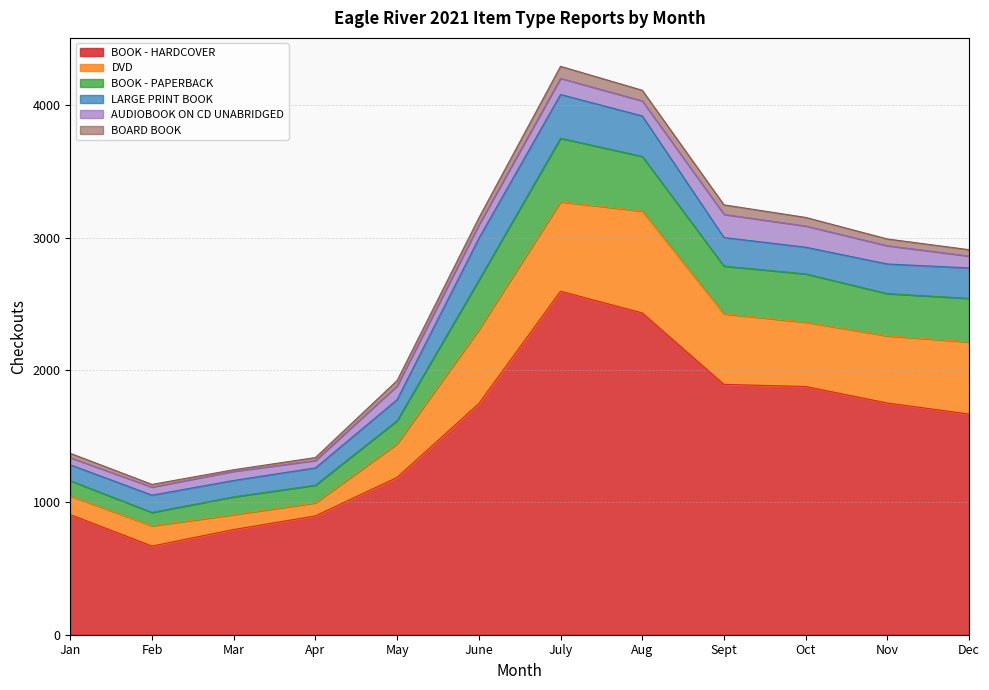

How many lines are shown in the chart?

6